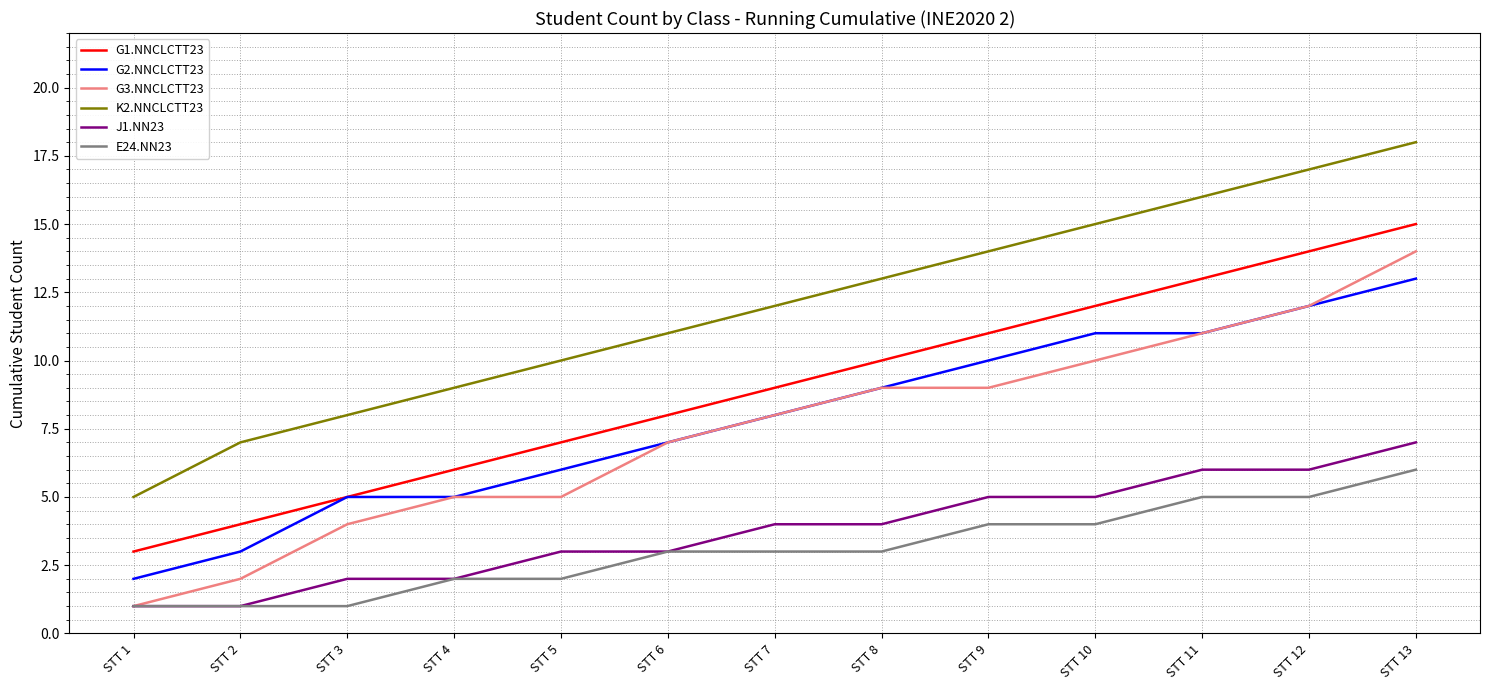

True or false: K2.NNCLCTT23 has more than 0 interior local peaks.

False